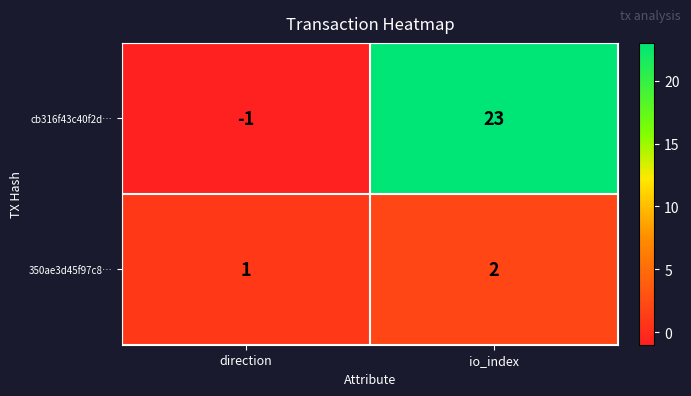

At which label is 350ae3d45f97c8… closest to 1?

direction